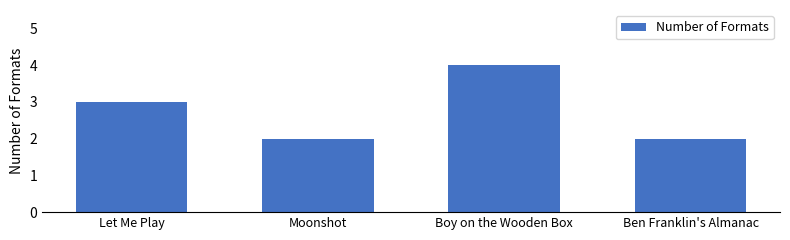

What is the approximate value at Boy on the Wooden Box?

4